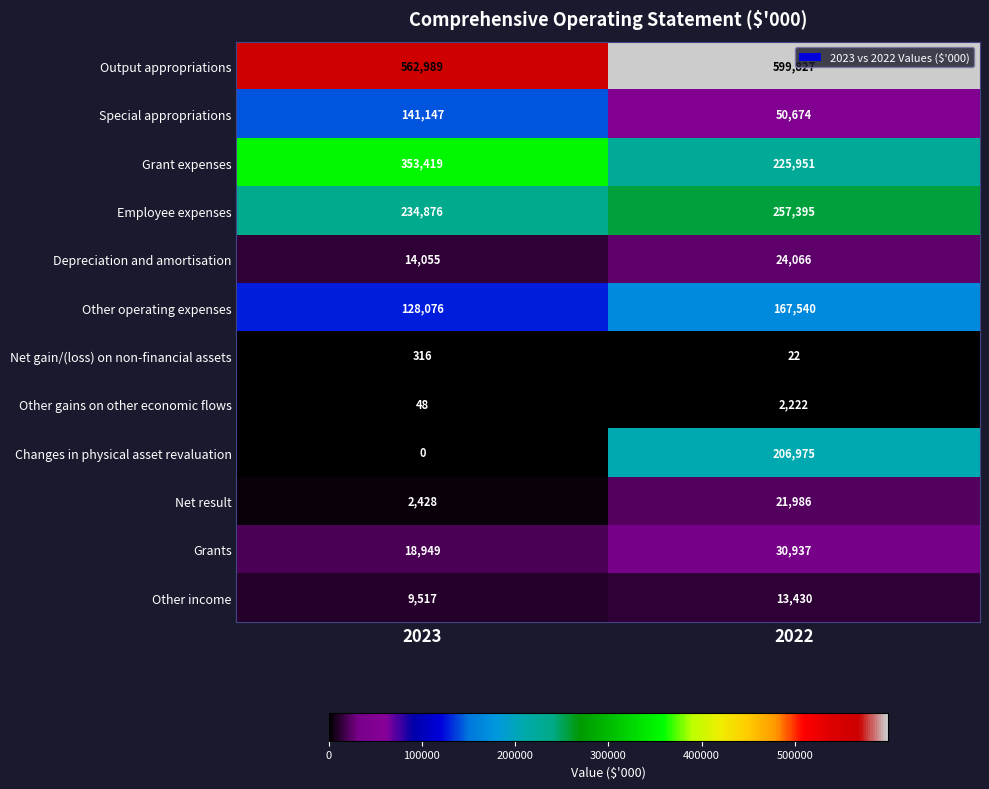

At which category is the sum across all series the highest?

2022